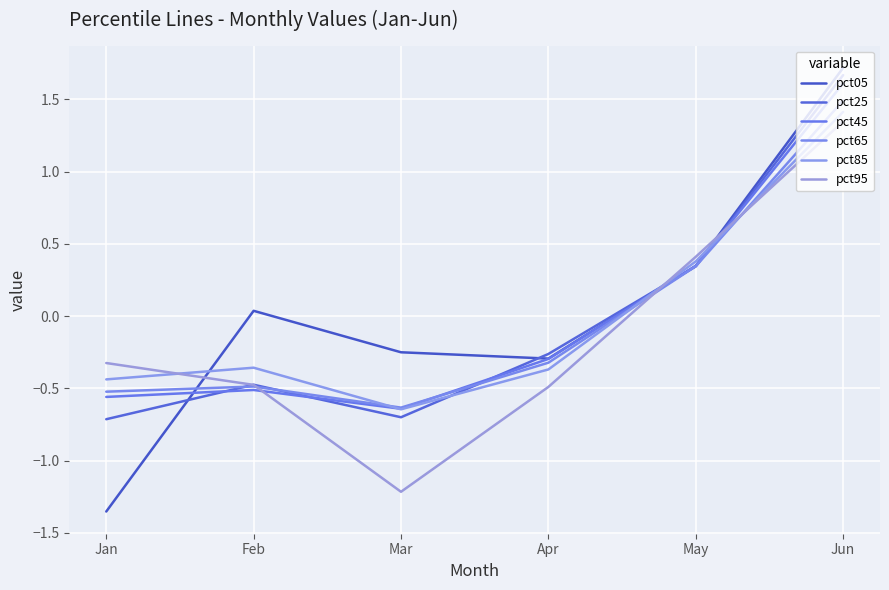

What is the difference between the pct25 values at Jun and Mar?

2.4